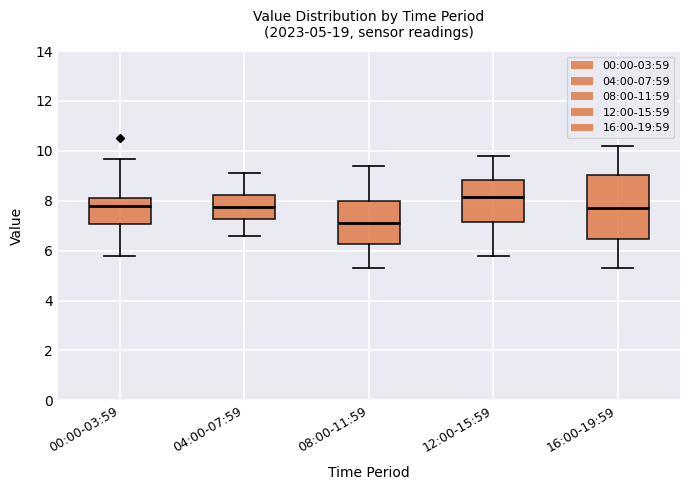

Which box is the tallest, from its lower edge to its upper edge?

16:00-19:59